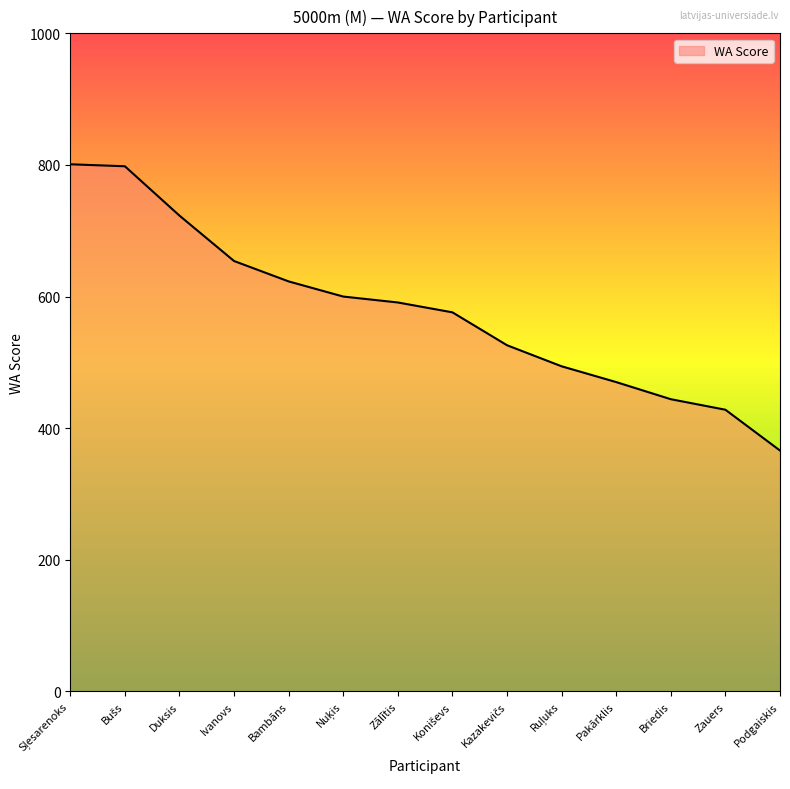

Is it true that the value at Briedis is 161?

False